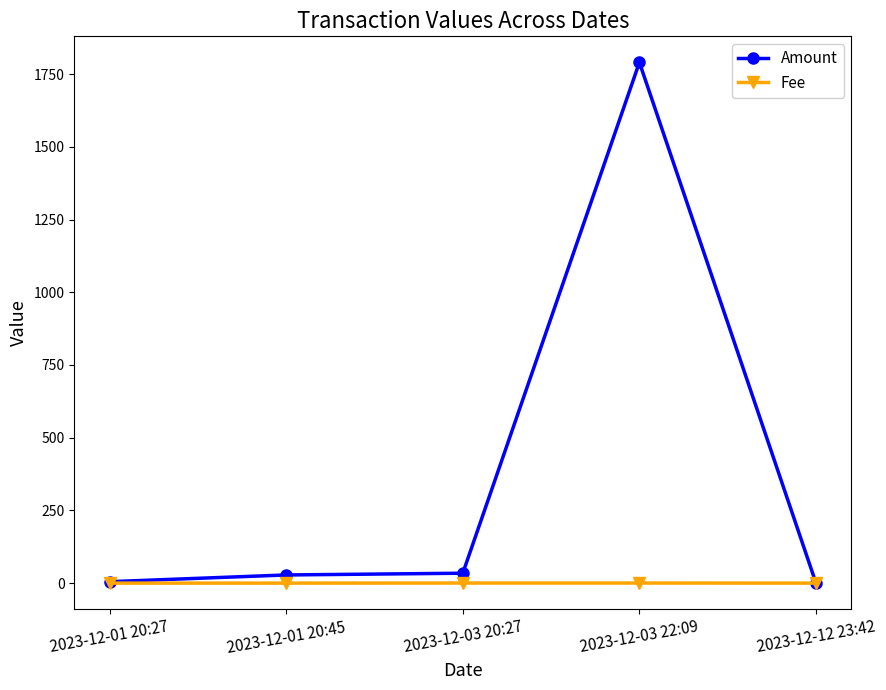

Which series has the widest spread of values?

Amount